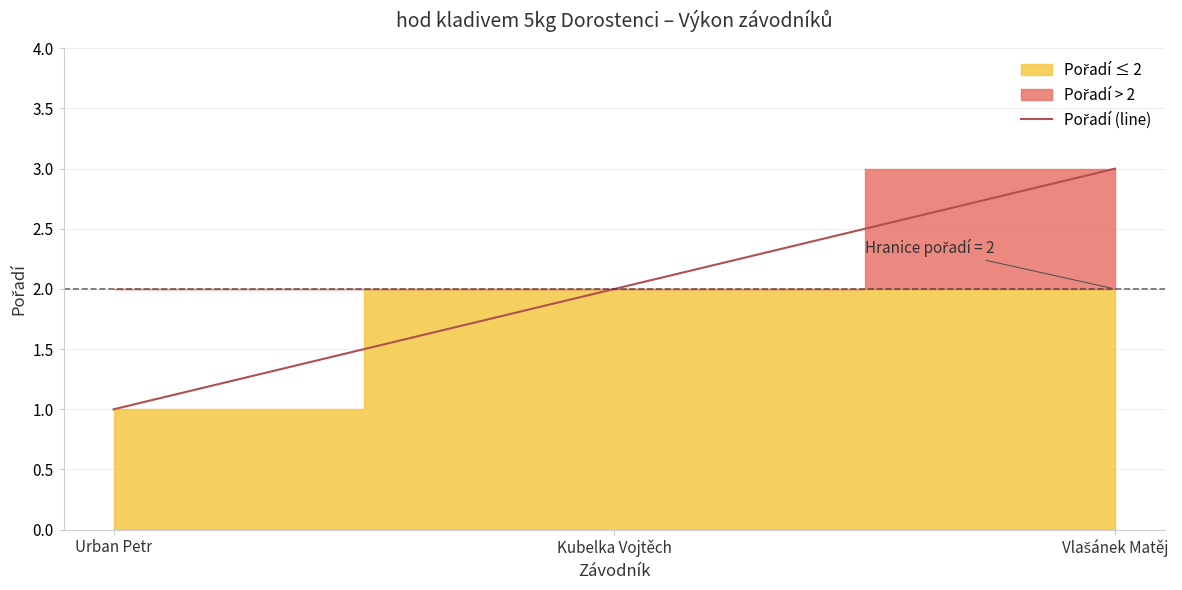

Rank the categories by value from lowest to highest.

Urban Petr, Kubelka Vojtěch, Vlašánek Matěj